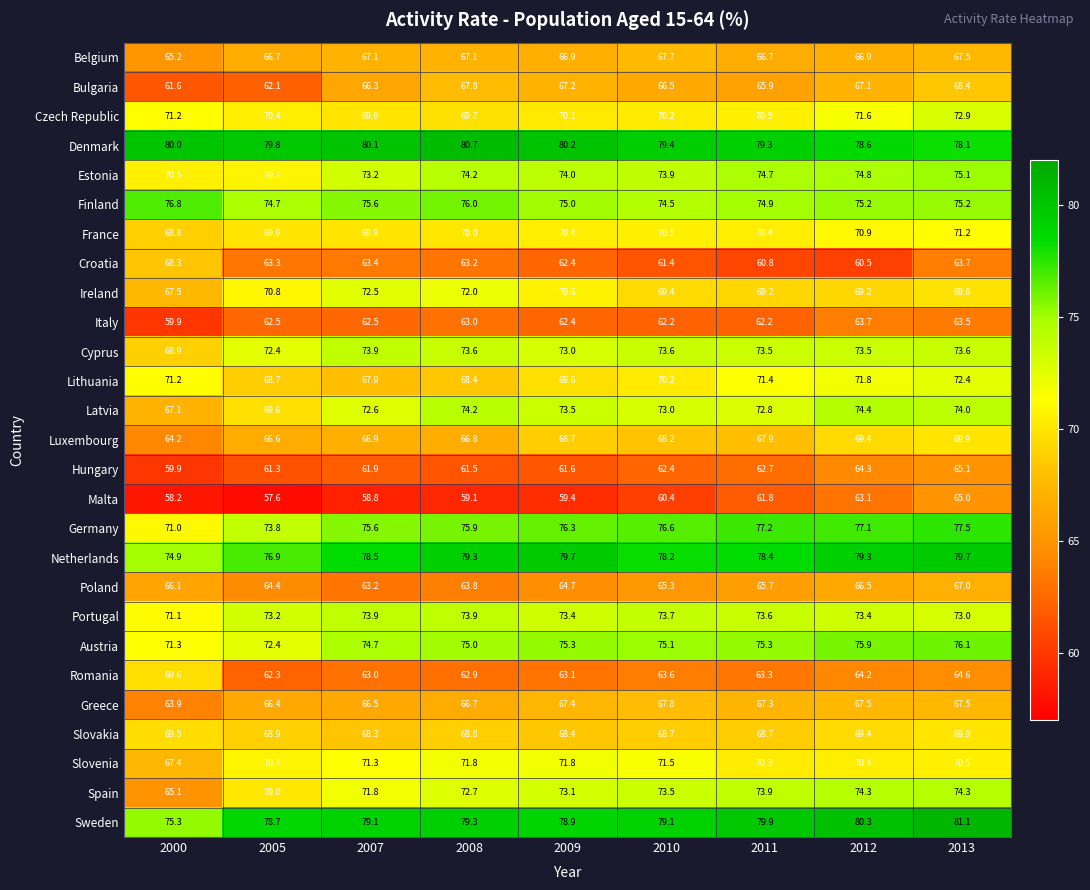

At which label does Spain first exceed 73?

2009